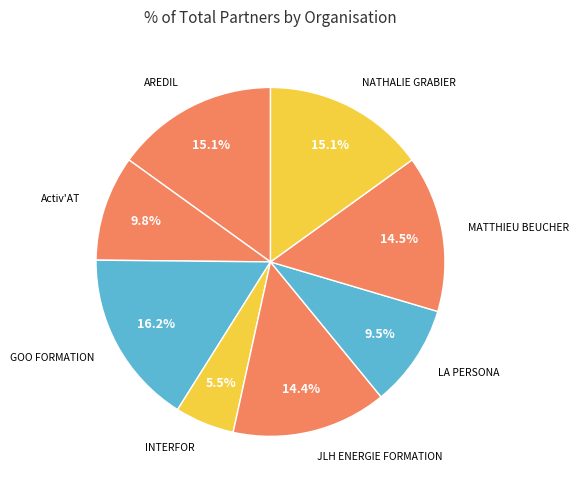

What is the largest slice in the pie chart?

GOO FORMATION